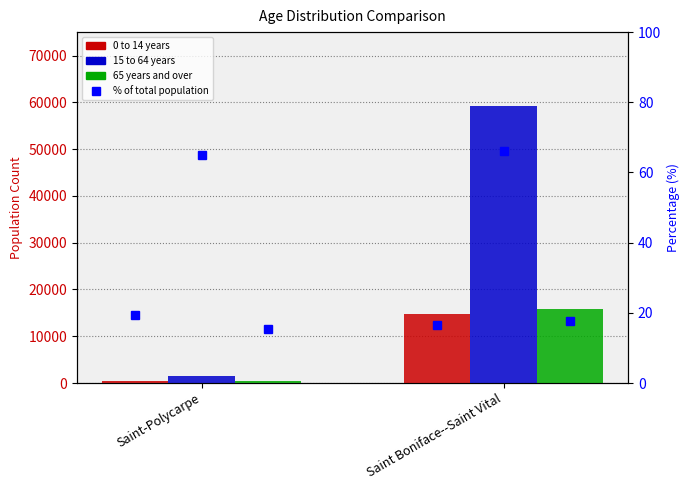

Reading right to left, what are all the values shown in this chart?

0 to 14 years: Saint Boniface--Saint Vital=14765	Saint-Polycarpe=430
15 to 64 years: Saint Boniface--Saint Vital=59280	Saint-Polycarpe=1445
65 years and over: Saint Boniface--Saint Vital=15775	Saint-Polycarpe=340